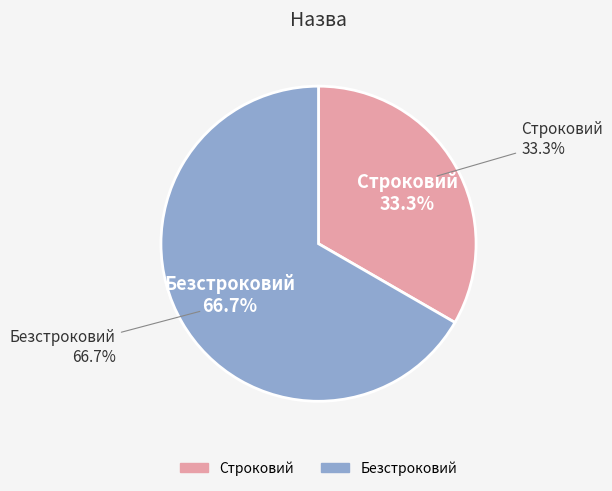

To the nearest percent, what percentage of the pie is Безстроковий?

67%